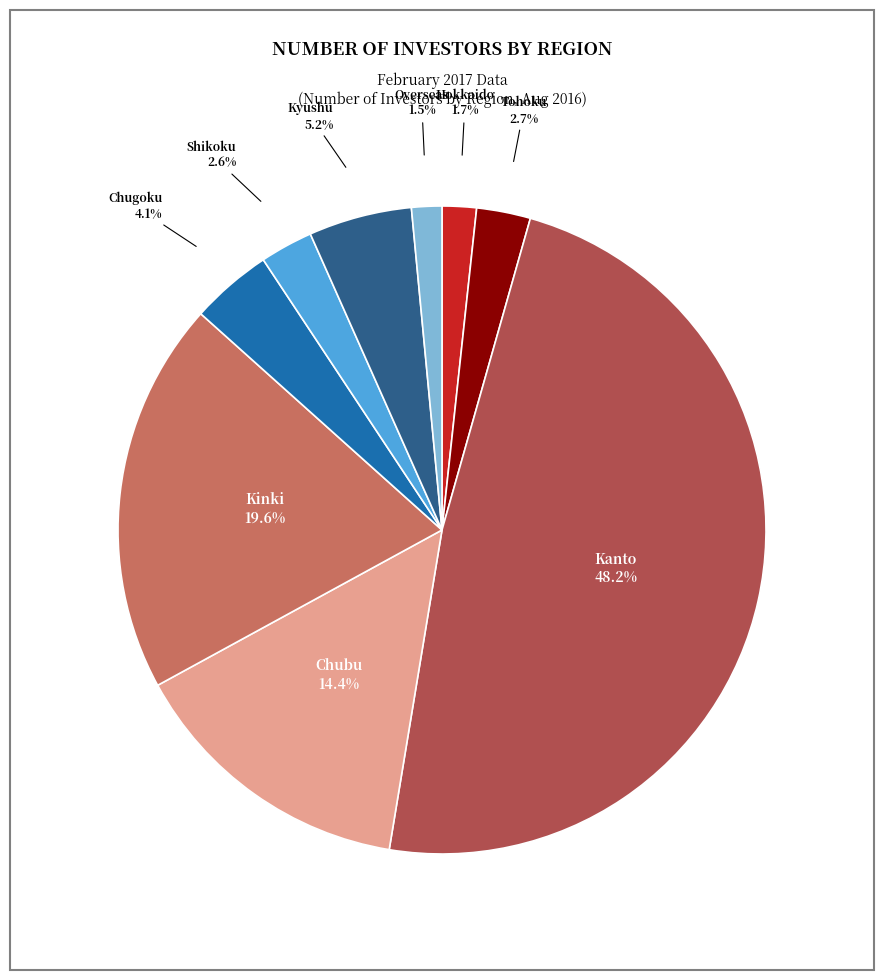

Count the number of slices in the pie.

9